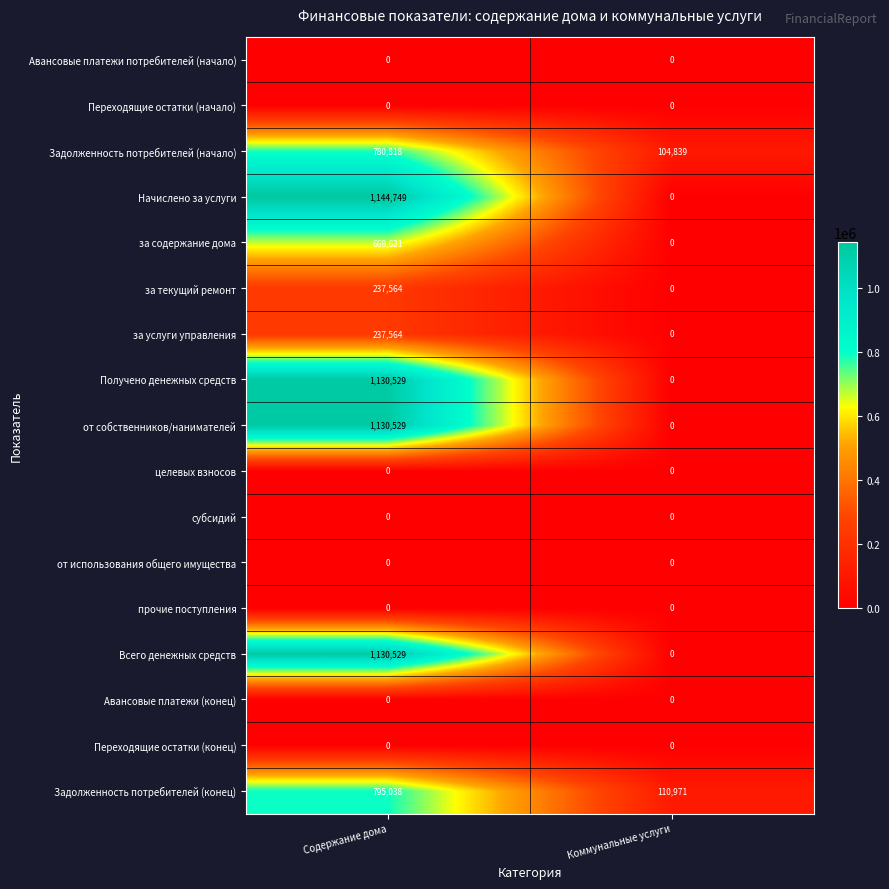

Is it true that Авансовые платежи (конец) equals 0 at Коммунальные услуги?

True